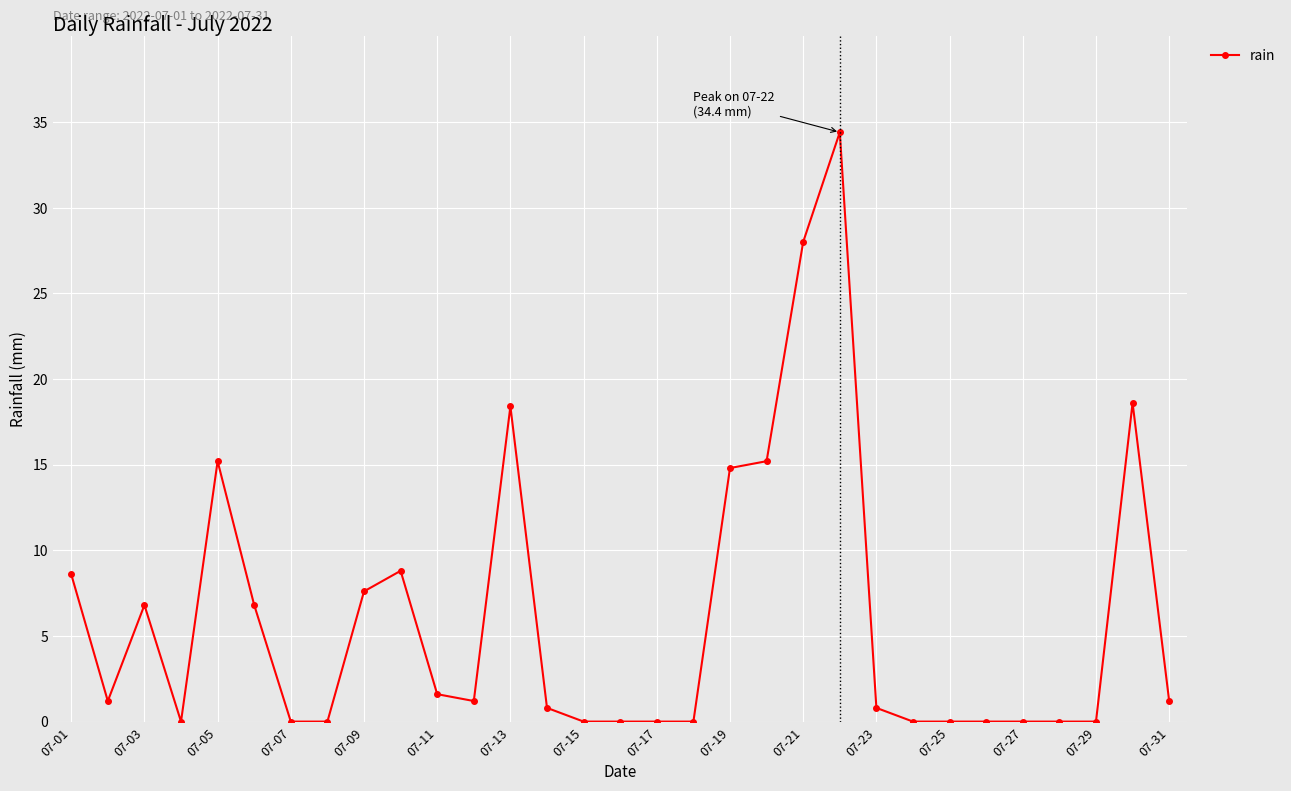

True or false: the data has more than 1 interior local peaks.

True